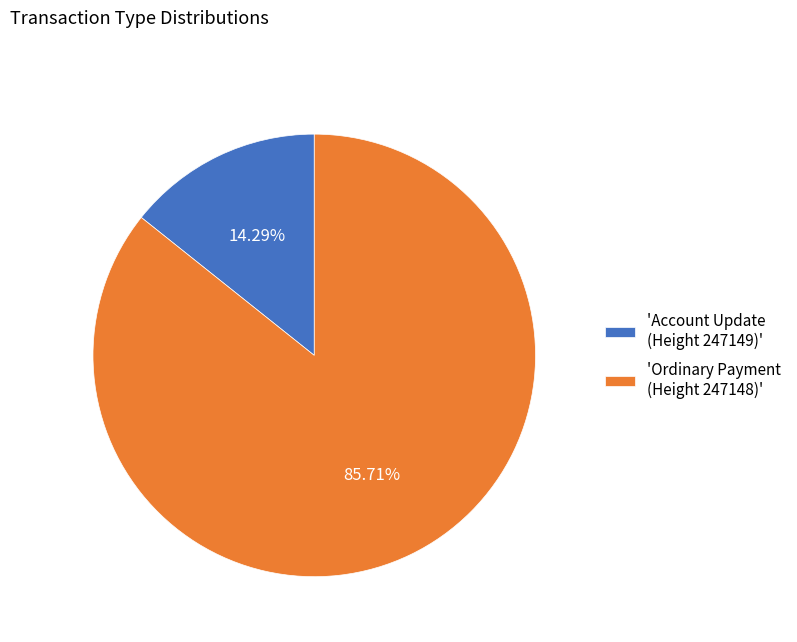

What is the majority slice?

'Ordinary Payment (Height 247148)'